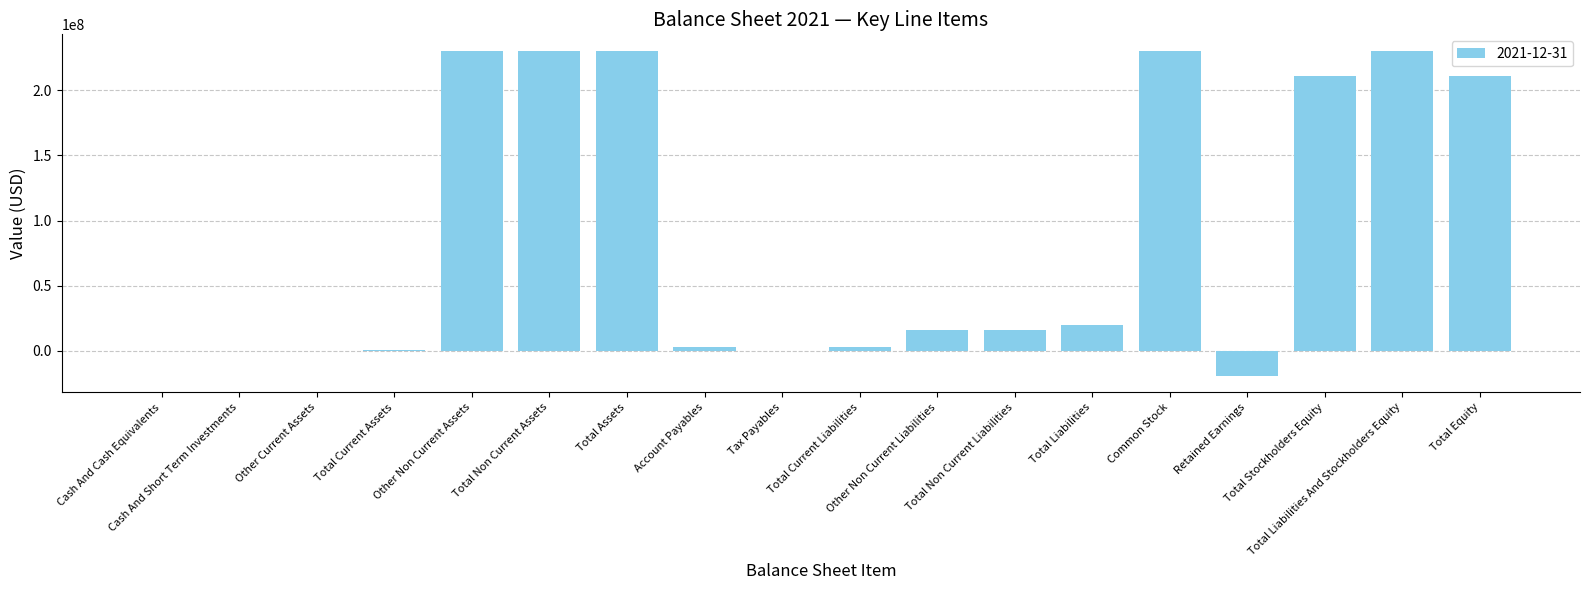

What is the greatest value displayed?

230471669